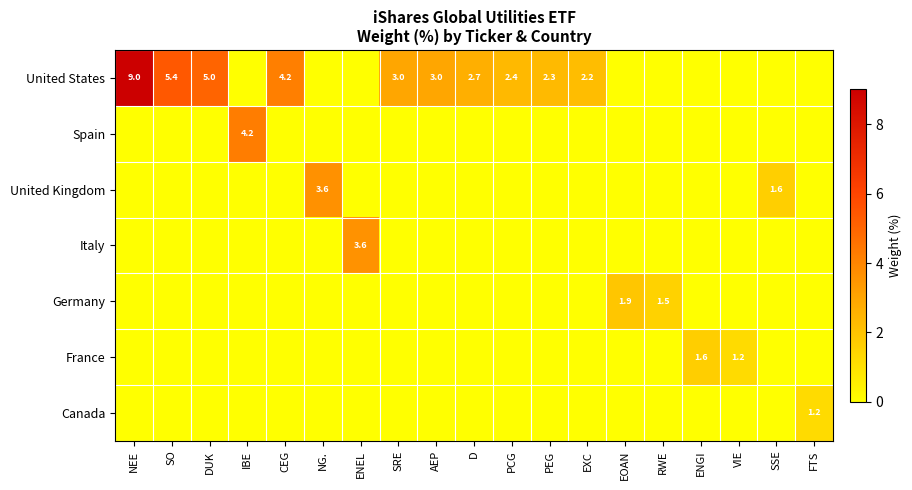

The France series shows 1.2 at VIE. True or false?

True